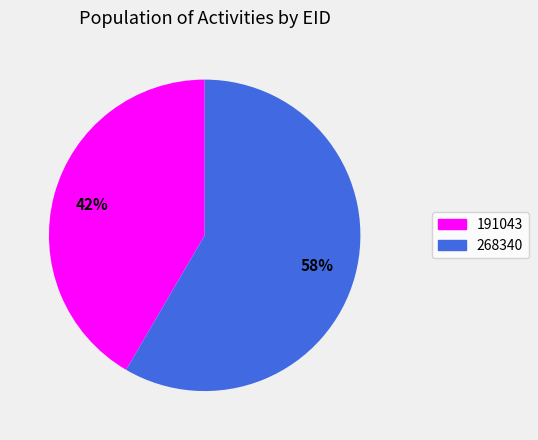

Is it true that 191043 is 29% of the pie?

False